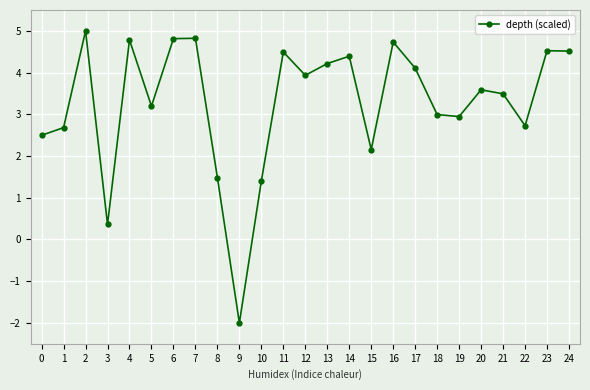

Reading left to right, extract all data points from this chart.

2.5	2.7	5.0	0.4	4.8	3.2	4.8	4.8	1.5	-2.0	1.4	4.5	3.9	4.2	4.4	2.2	4.7	4.1	3.0	2.9	3.6	3.5	2.7	4.5	4.5